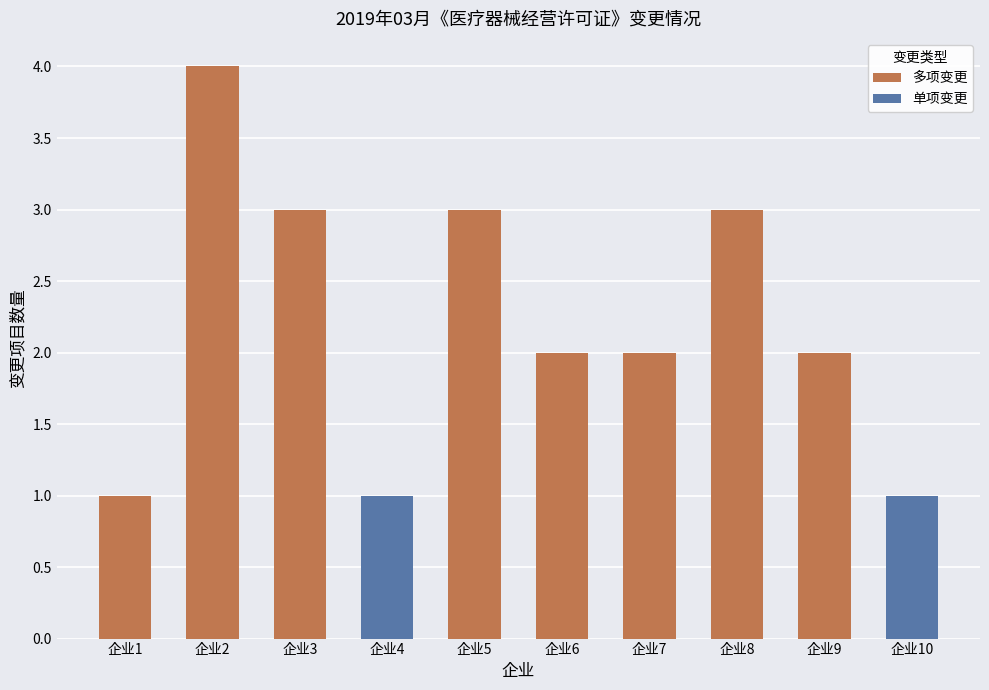

What is the sum of all values?

22